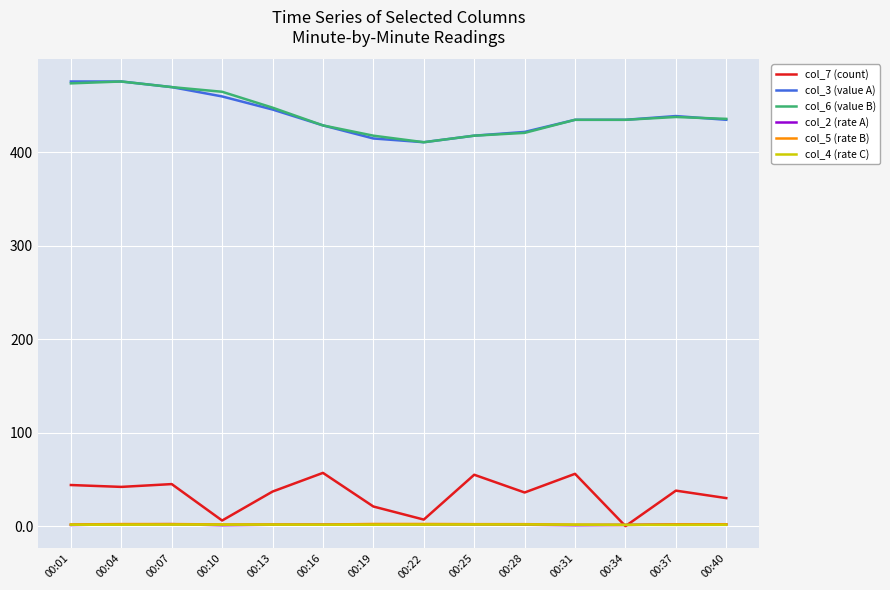

True or false: col_4 (rate C) and col_3 (value A) intersect in this chart.

False